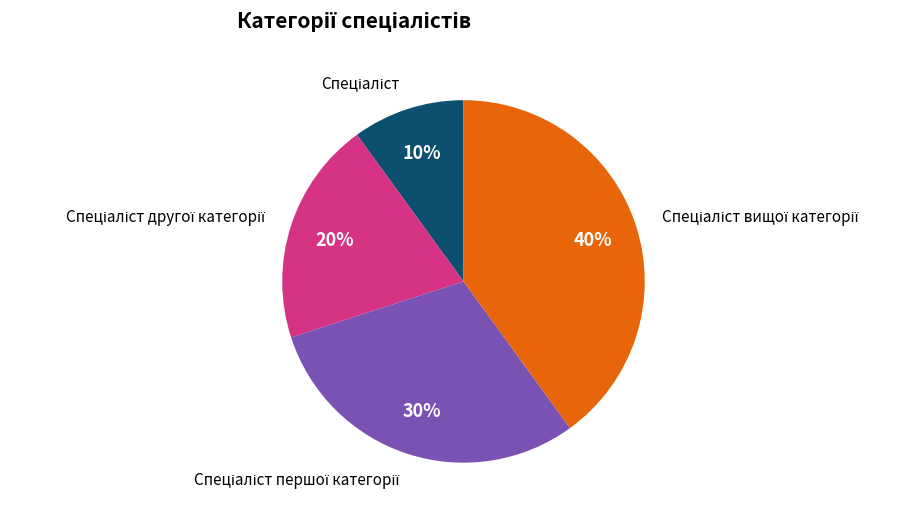

To the nearest percent, what is the difference between the largest and smallest slice percentages?

30%